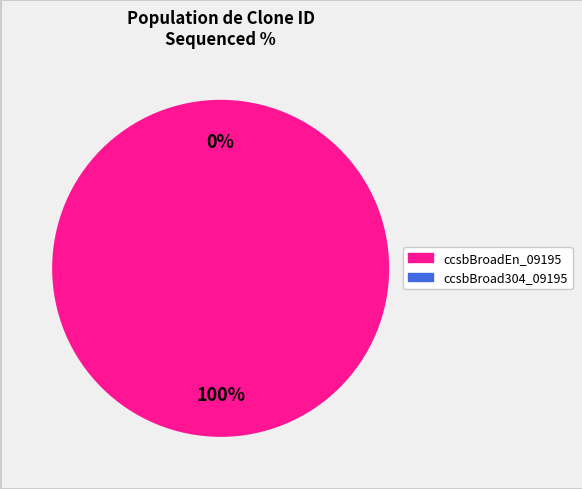

Rank the categories by value from highest to lowest.

ccsbBroadEn_09195, ccsbBroad304_09195